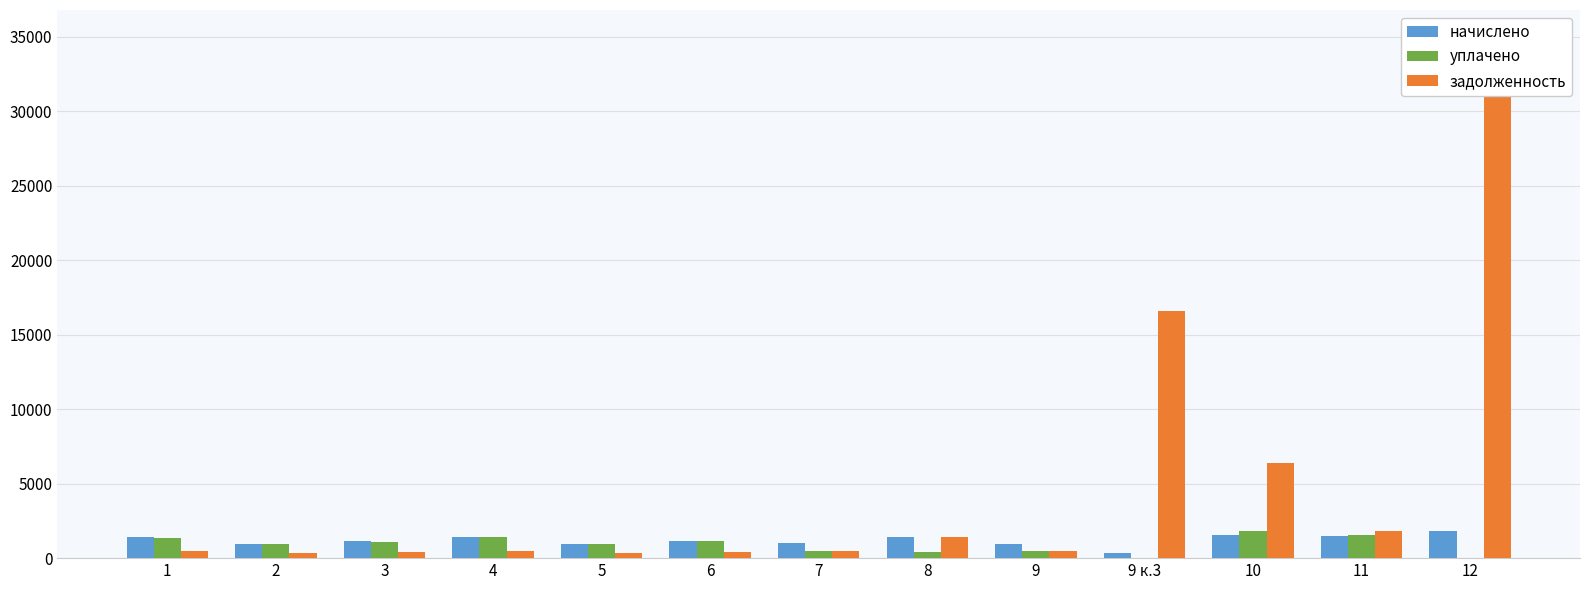

What is the label of the 5th bar from the right?

9